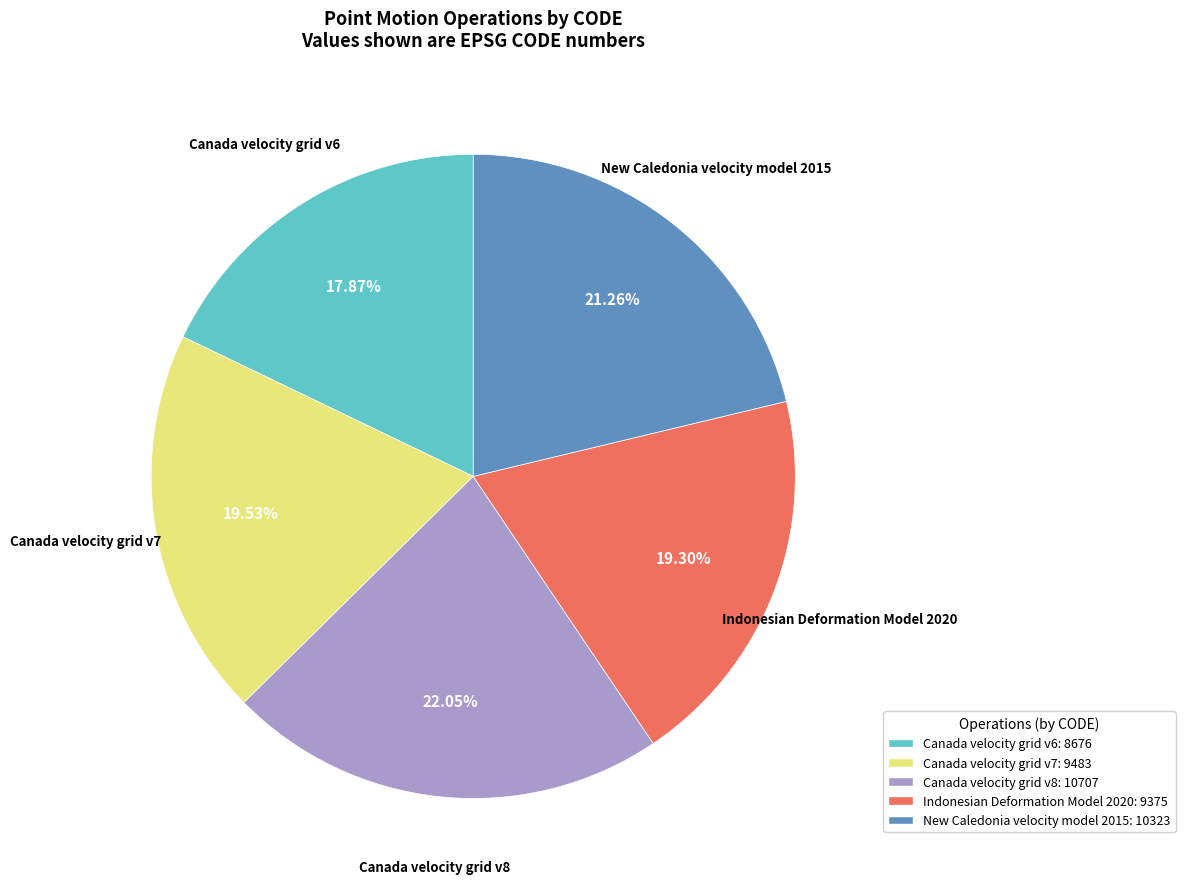

Is there any slice that represents more than half of the pie?

No